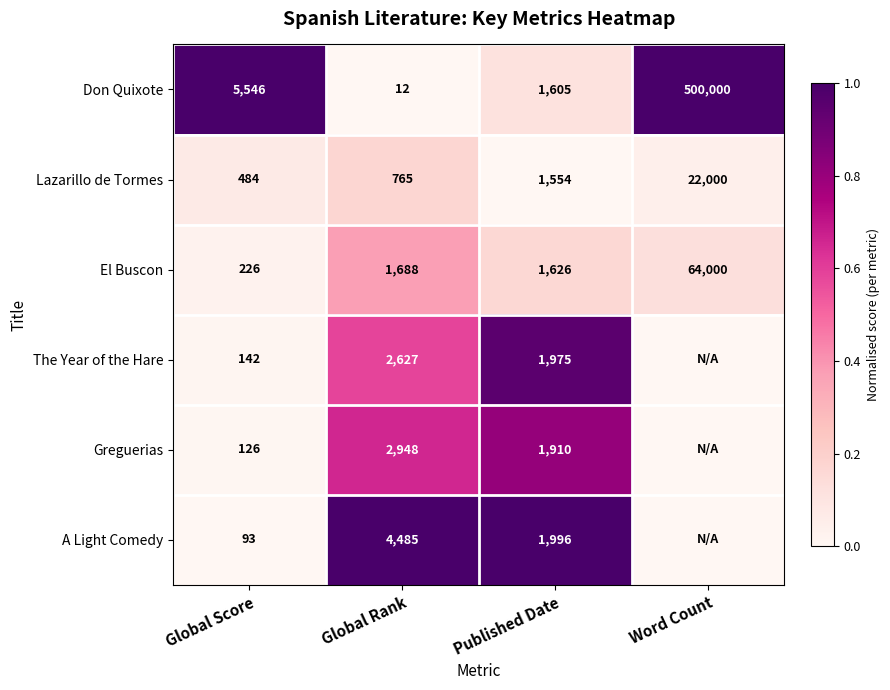

Count the number of data series in this chart.

6